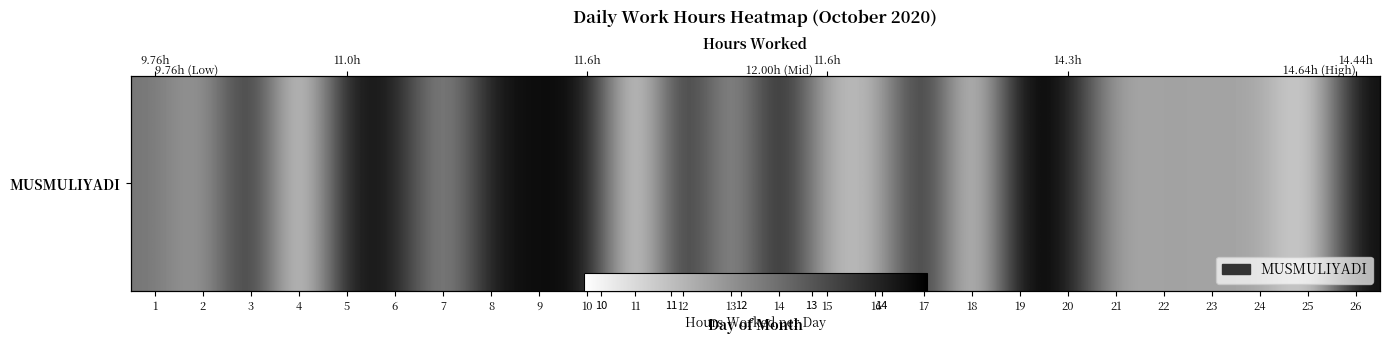

What is the change in value from 3 to 4?

-4.3